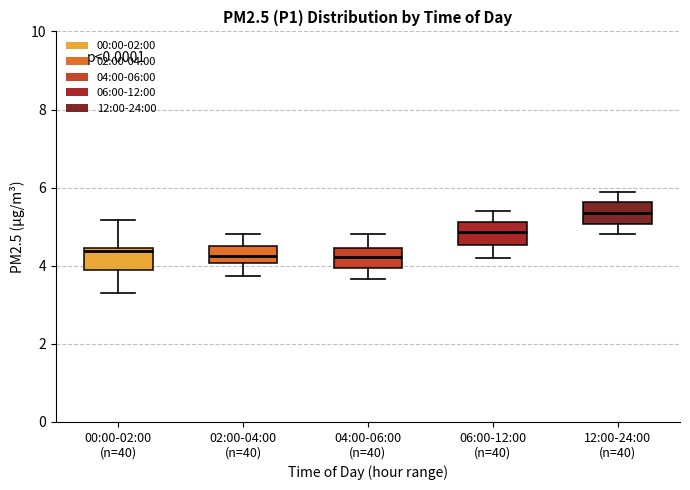

Reading left to right, read every box against the y-axis: the position of its median line, the range the box covers, and the ends of its whiskers. The values are not printed on the chart, so give them approximately, as read against the axis.

00:00-02:00 (n=40): median 4.4 (just below the box's upper edge), box 3.8 to 4.4, whiskers 3.4 to 5.2
02:00-04:00 (n=40): median 4.2, box 4.0 to 4.6, whiskers 3.8 to 4.8
04:00-06:00 (n=40): median 4.2, box 4.0 to 4.4, whiskers 3.6 to 4.8
06:00-12:00 (n=40): median 4.8, box 4.6 to 5.2, whiskers 4.2 to 5.4
12:00-24:00 (n=40): median 5.4, box 5.0 to 5.6, whiskers 4.8 to 6.0